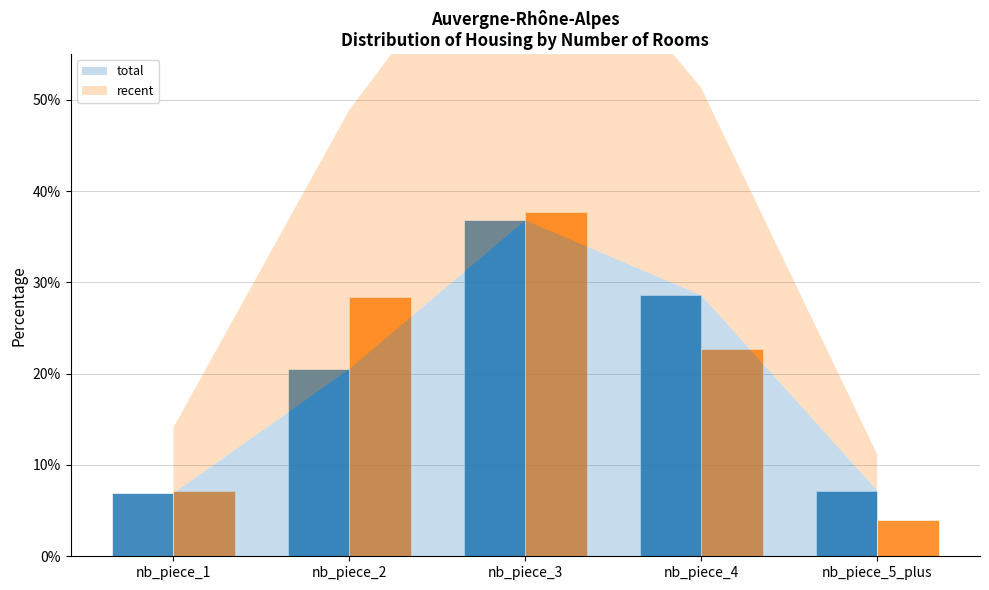

Does the chart contain stacked bars?

No